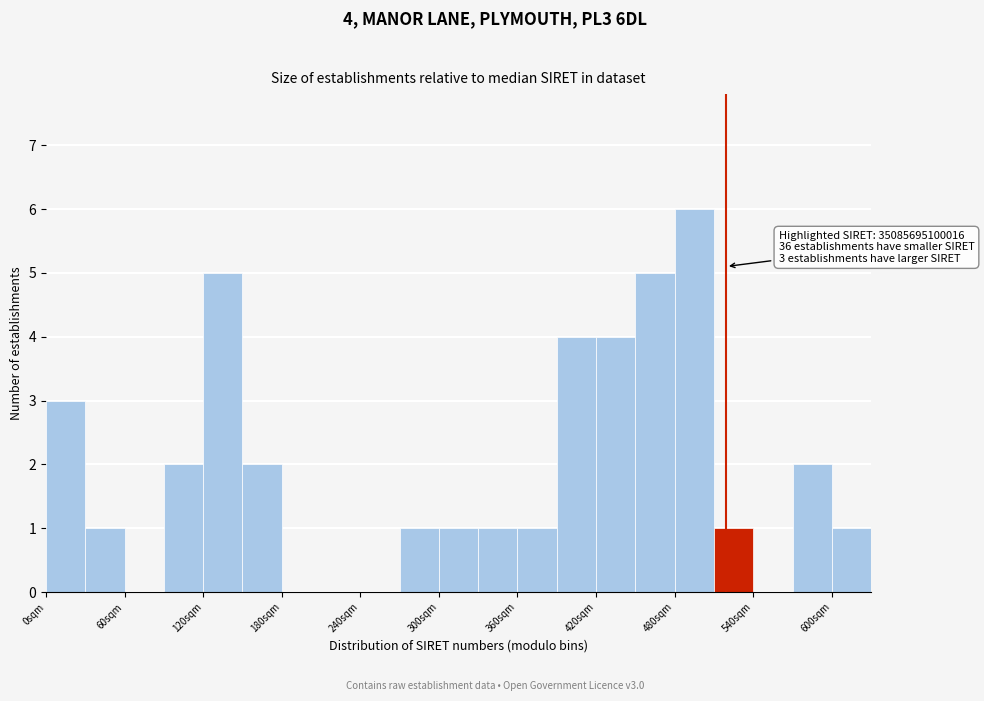

Around what value on the x-axis is the tallest bar? Give the approximate position of its centre, as read against the axis.

500